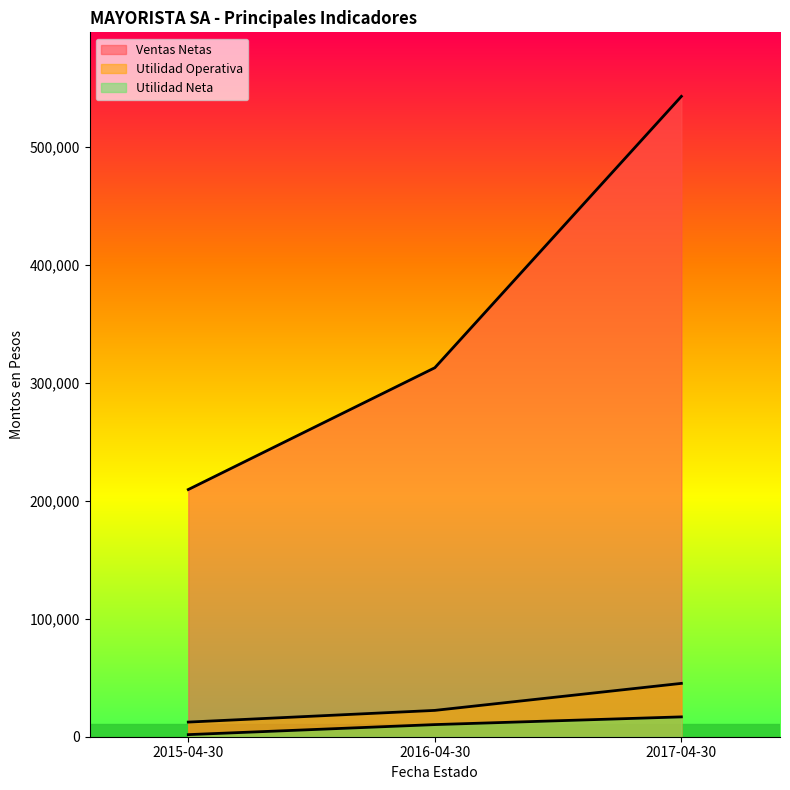

What is the spread (max minus min) of values at 2015-04-30?

207763